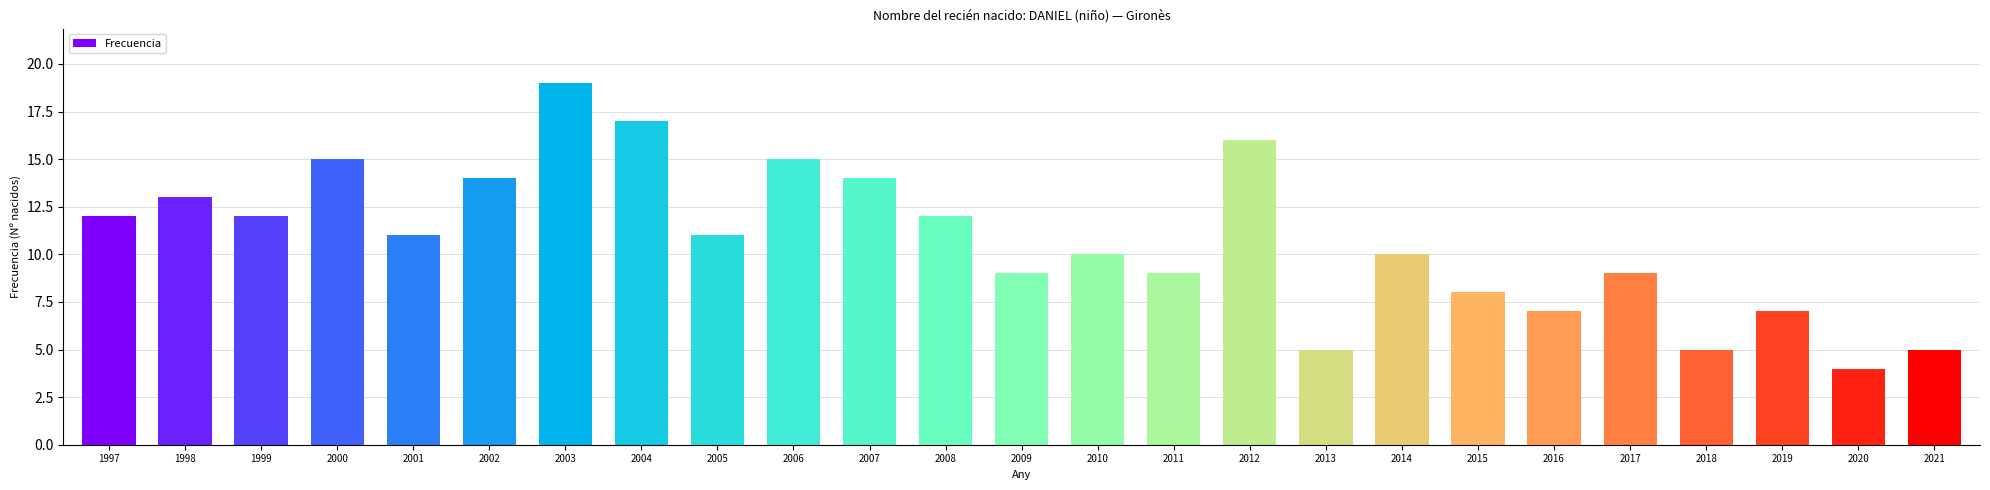

How many series are shown in this chart?

1